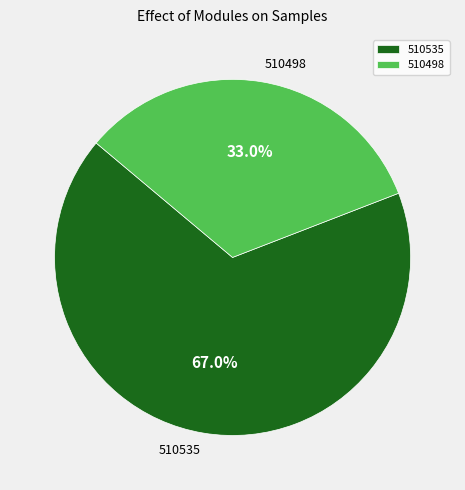

How many segments does this pie chart have?

2